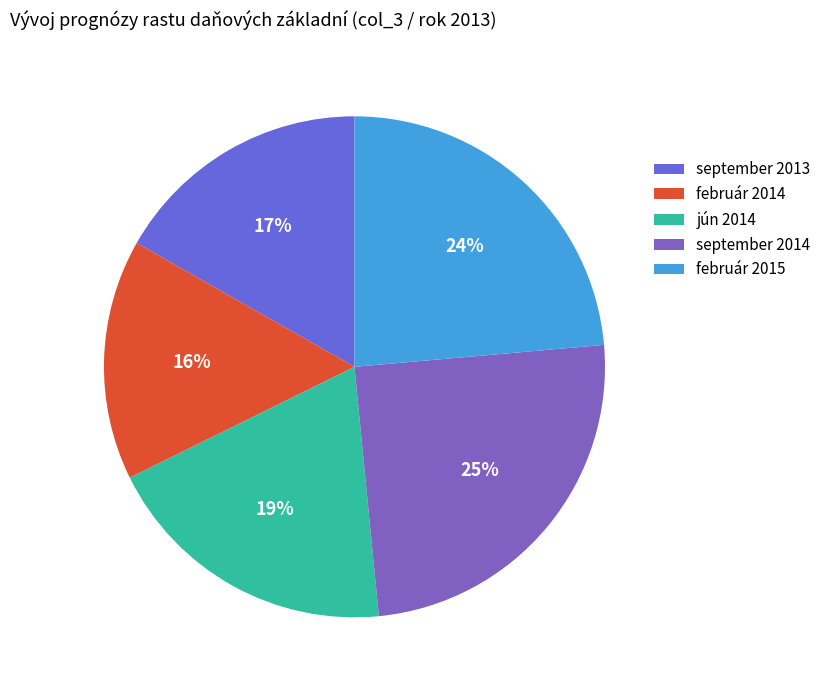

Count the number of slices in the pie.

5